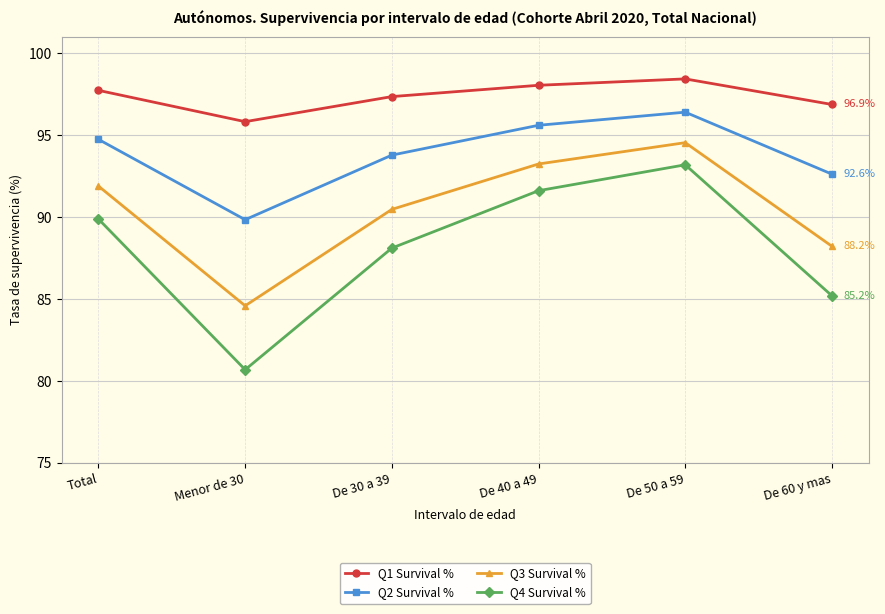

At which category does Q2 Survival % reach its first local peak?

De 50 a 59